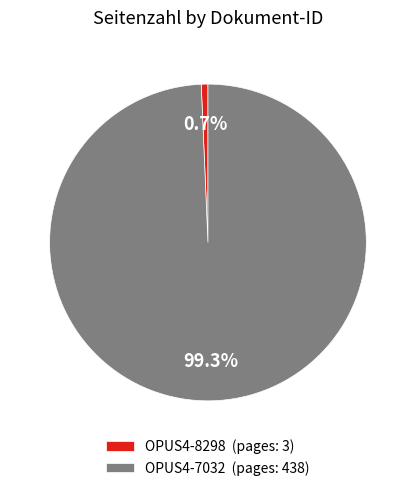

Rank the categories by value from lowest to highest.

OPUS4-8298, OPUS4-7032